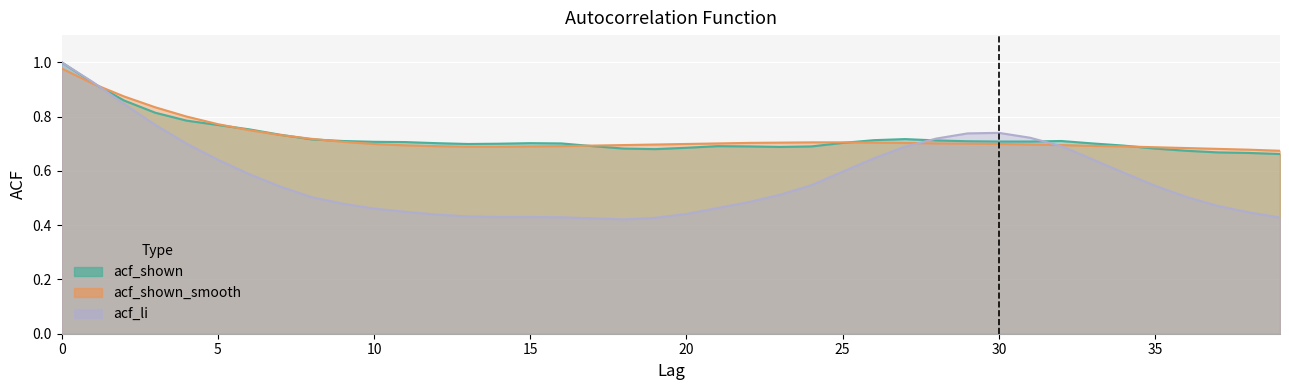

Which series has the largest total across all categories?

acf_shown_smooth